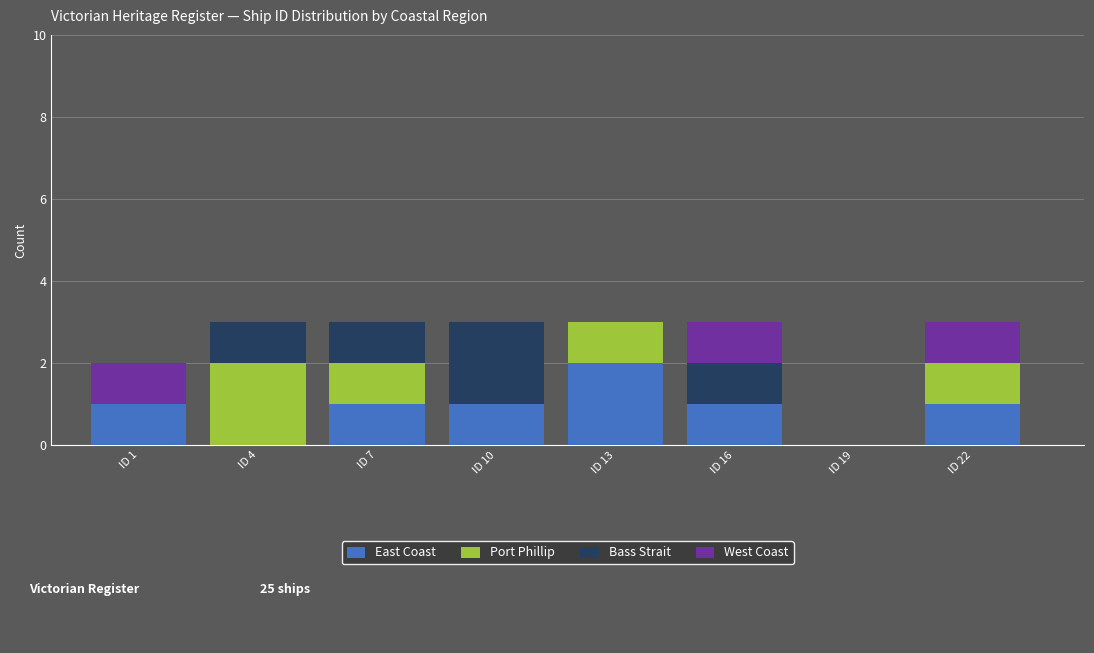

The East Coast series shows 2 at ID 13. True or false?

True